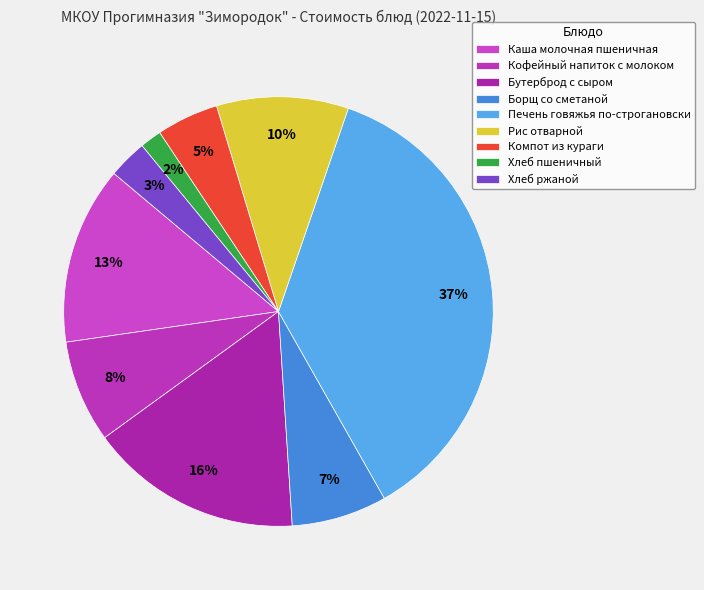

Is Рис отварной the majority of the pie?

No